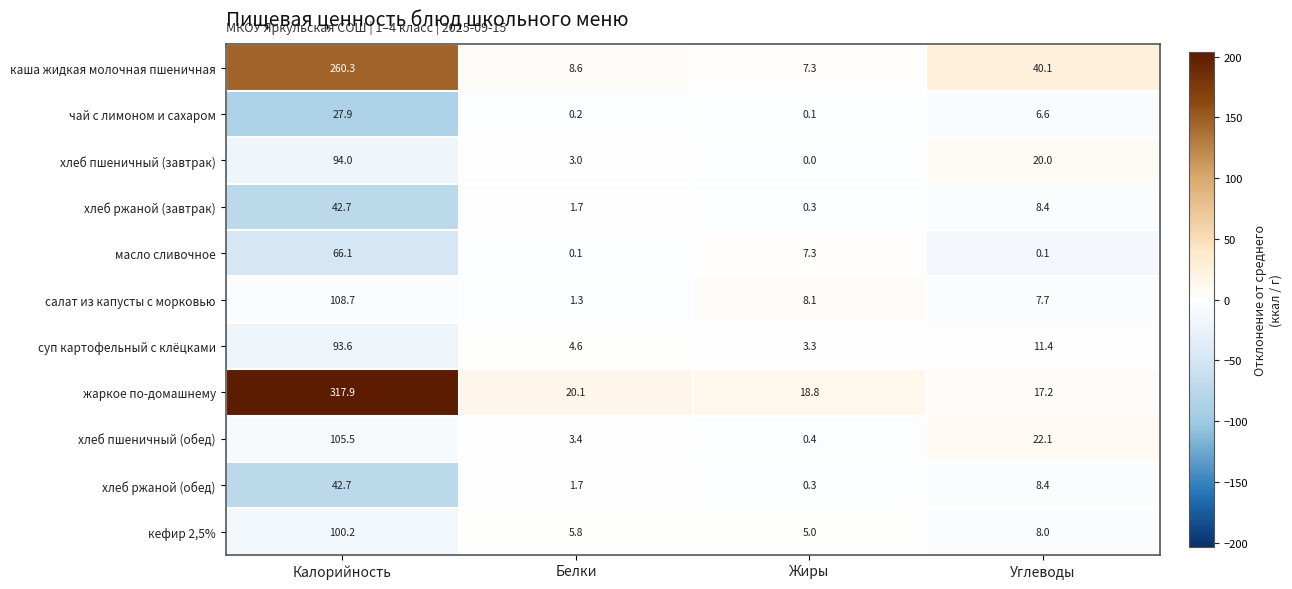

What value does the кефир 2,5% series have at Белки?

5.8